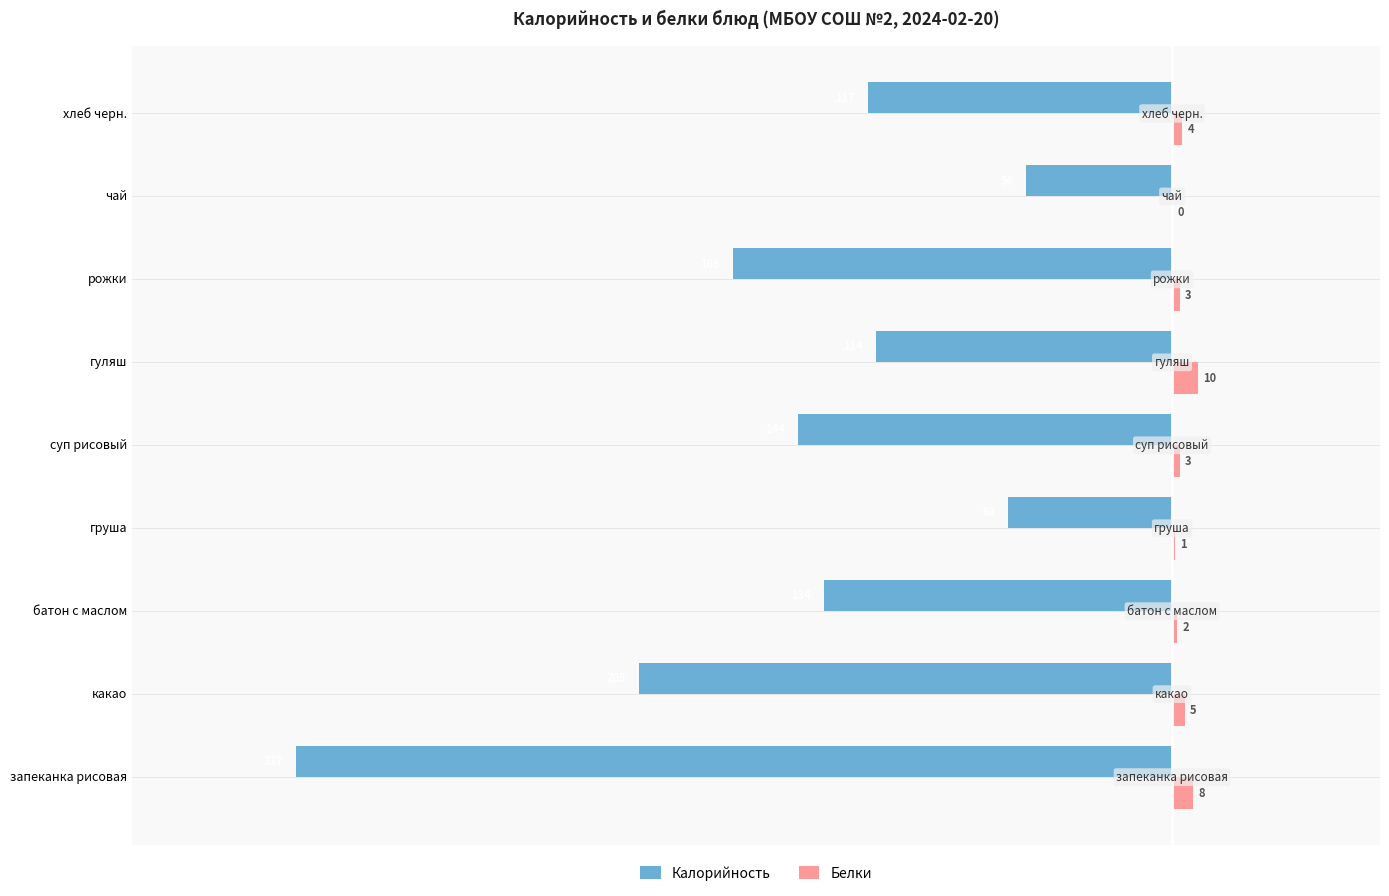

What is the sum of all Калорийность values?

-1339